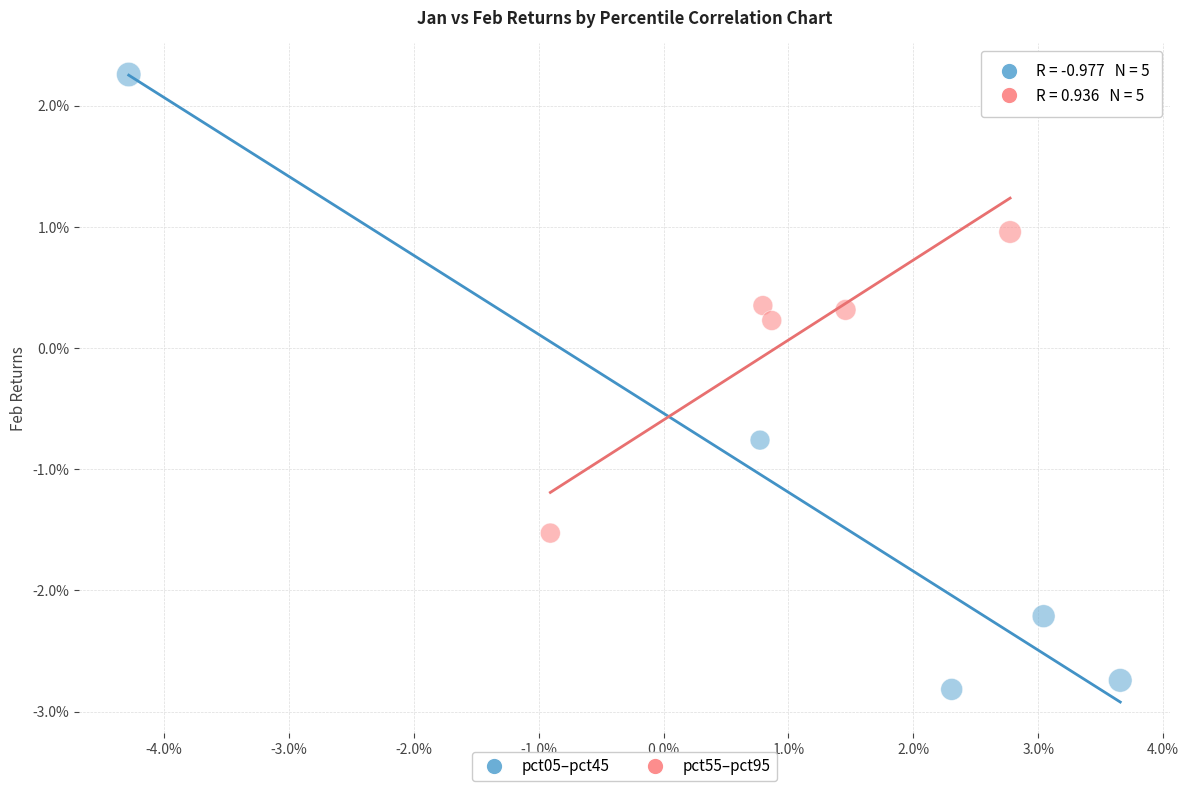

Which series contains the highest Y value?

pct05–pct45